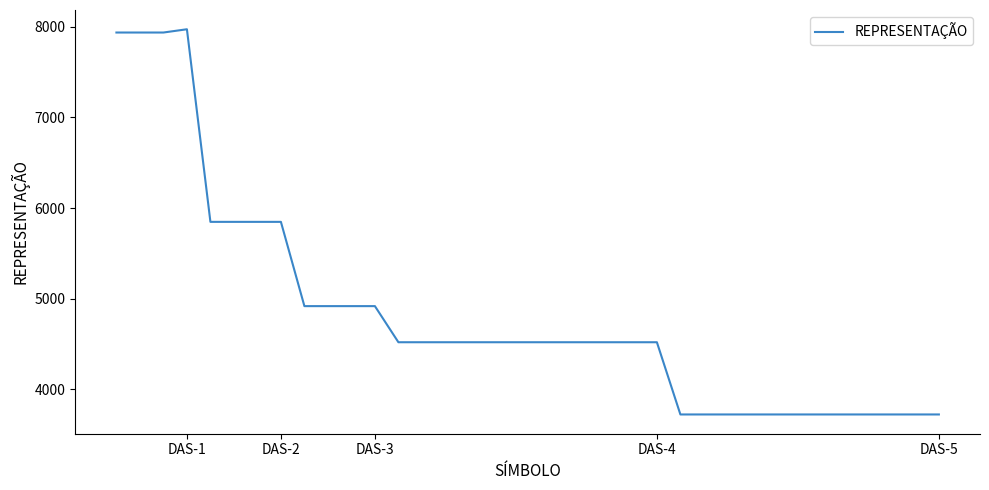

What is the maximum value shown in the chart?

7973.3